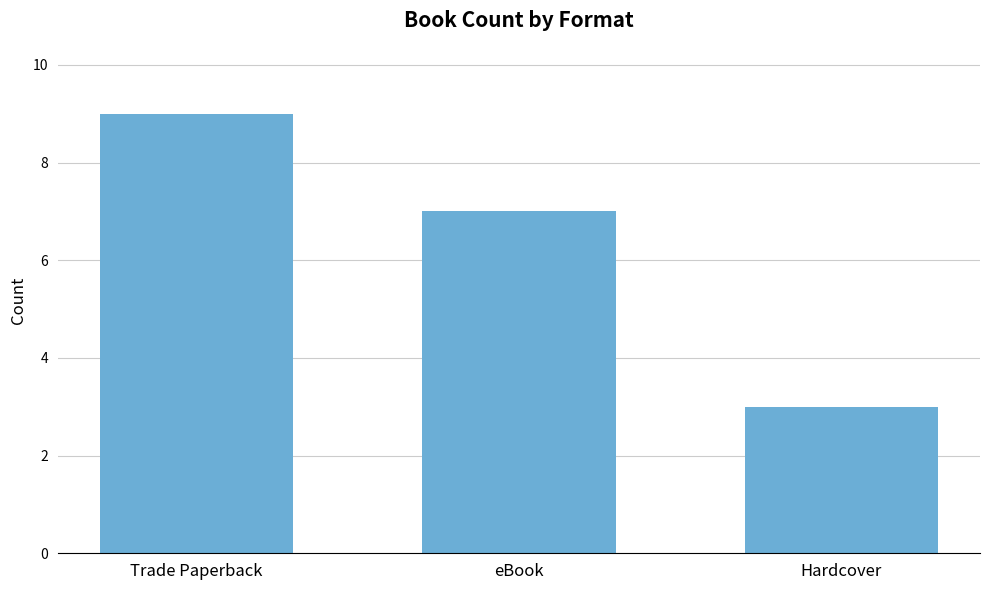

Are the bars horizontal?

No